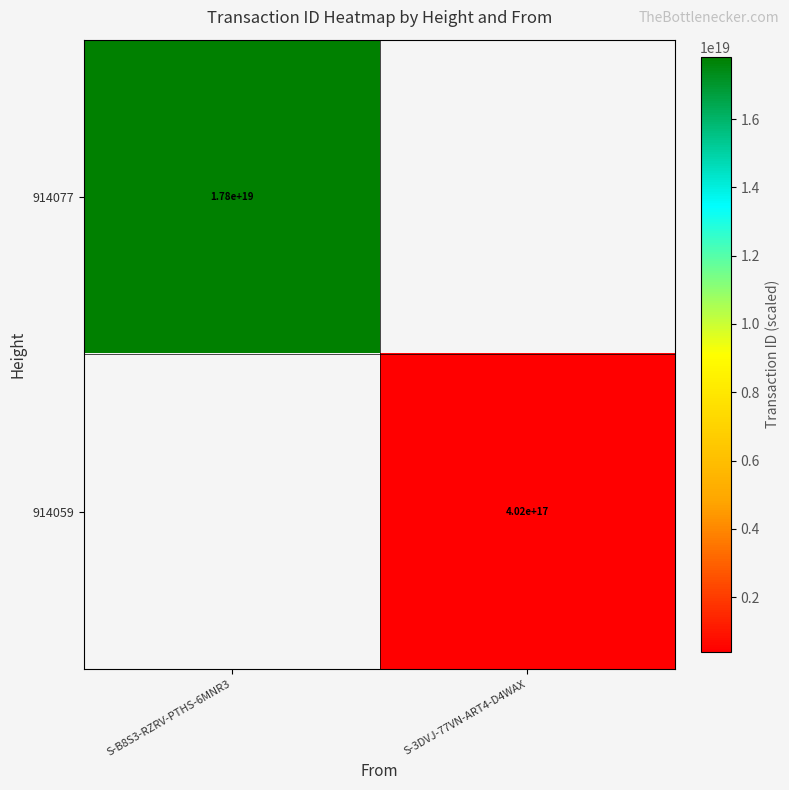

How many categories are shown in the chart?

2